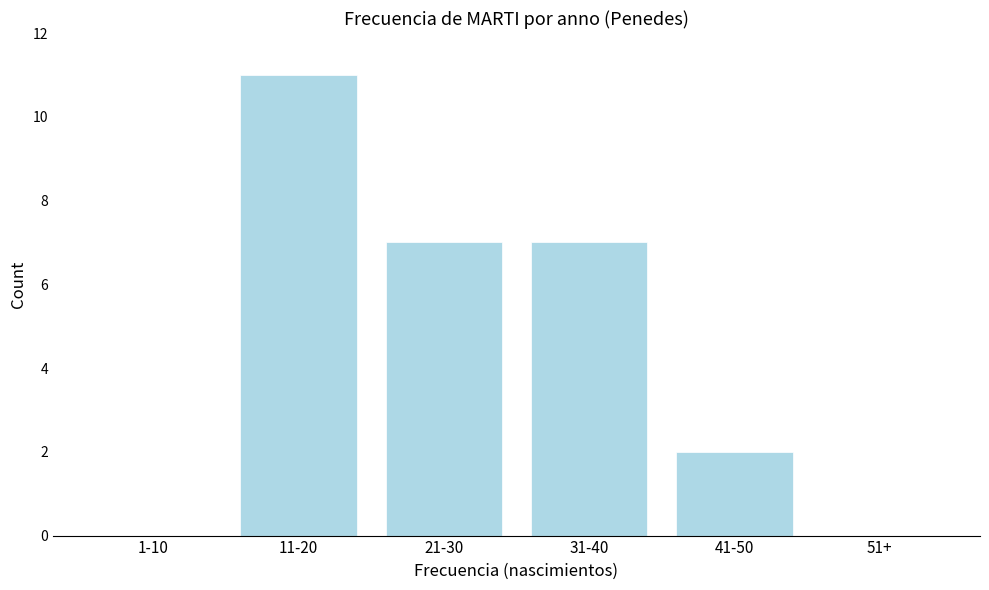

Reading left to right, what are all the values shown in this chart?

1-10=0	11-20=11	21-30=7	31-40=7	41-50=2	51+=0